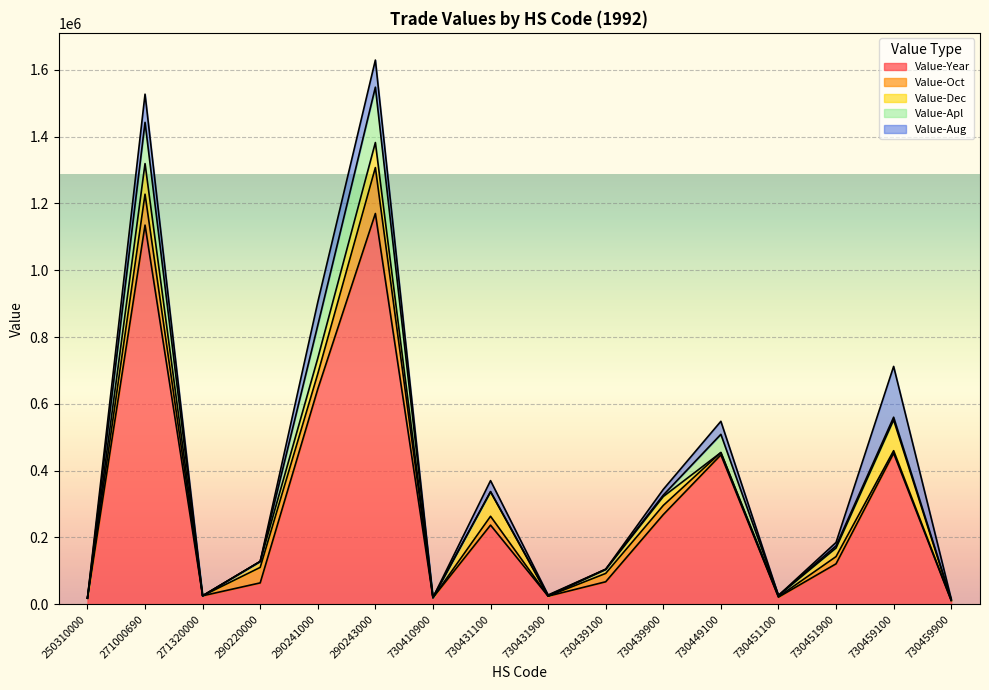

What is the spread (max minus min) of values at 730439100?

67528